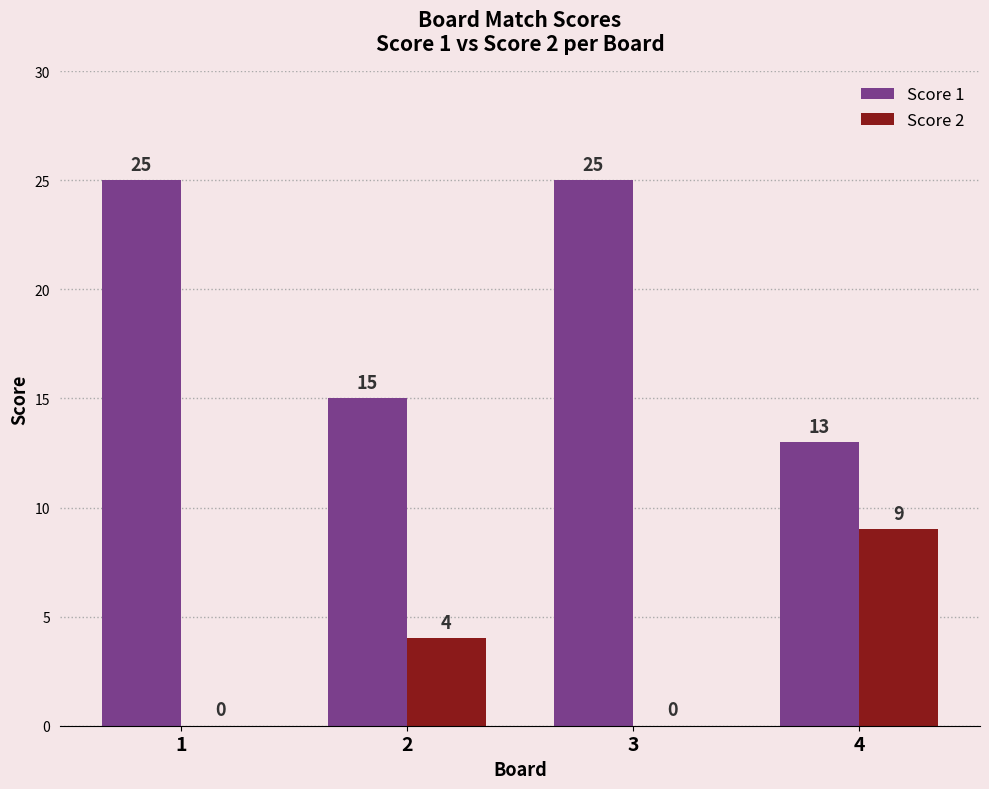

What is the average value of the Score 2 series?

3